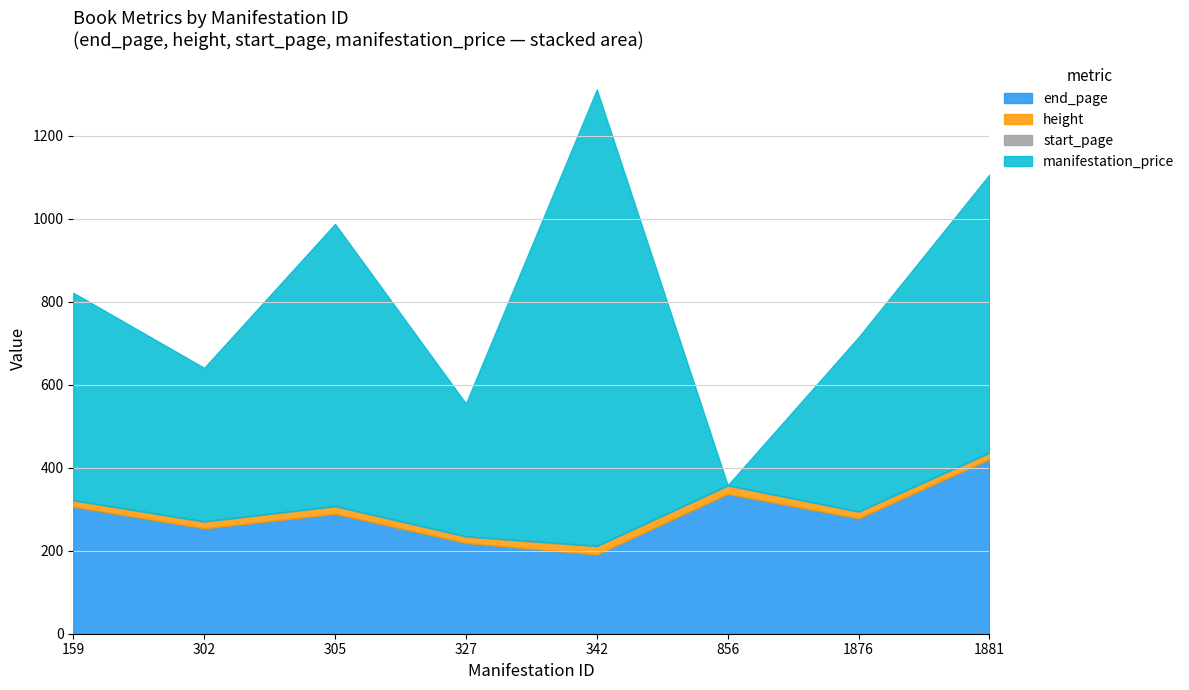

How many data points does each series have?

8